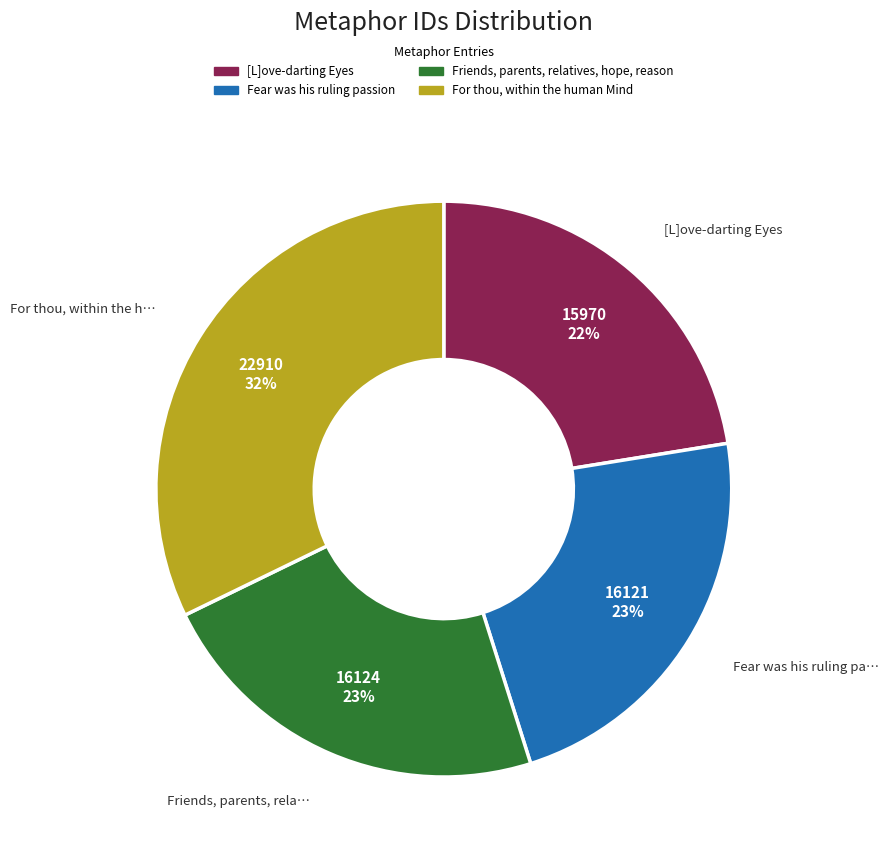

Does any single category account for the majority?

No